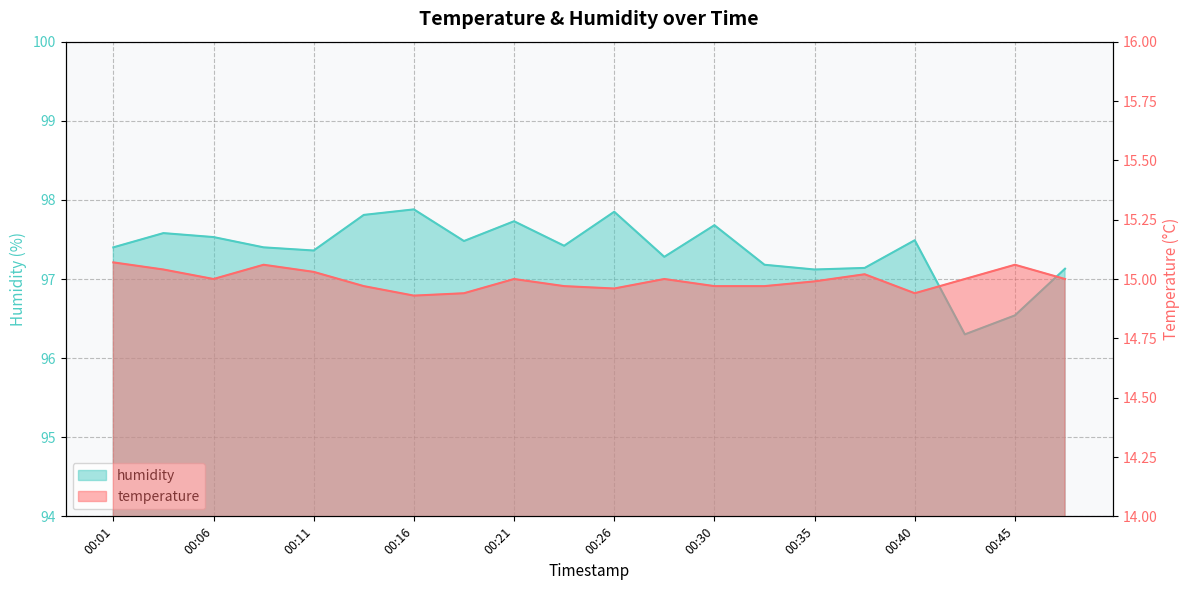

Reading left to right, transcribe all the data shown in this chart.

temperature: 00:01=15.1	00:03=15.0	00:06=15.0	00:08=15.1	00:11=15.0	00:13=15.0	00:16=14.9	00:18=14.9	00:21=15.0	00:23=15.0	00:26=15.0	00:28=15.0	00:30=15.0	00:33=15.0	00:35=15.0	00:38=15.0	00:40=14.9	00:43=15.0	00:45=15.1	00:48=15.0
humidity: 00:01=97.4	00:03=97.6	00:06=97.5	00:08=97.4	00:11=97.4	00:13=97.8	00:16=97.9	00:18=97.5	00:21=97.7	00:23=97.4	00:26=97.8	00:28=97.3	00:30=97.7	00:33=97.2	00:35=97.1	00:38=97.1	00:40=97.5	00:43=96.3	00:45=96.5	00:48=97.1